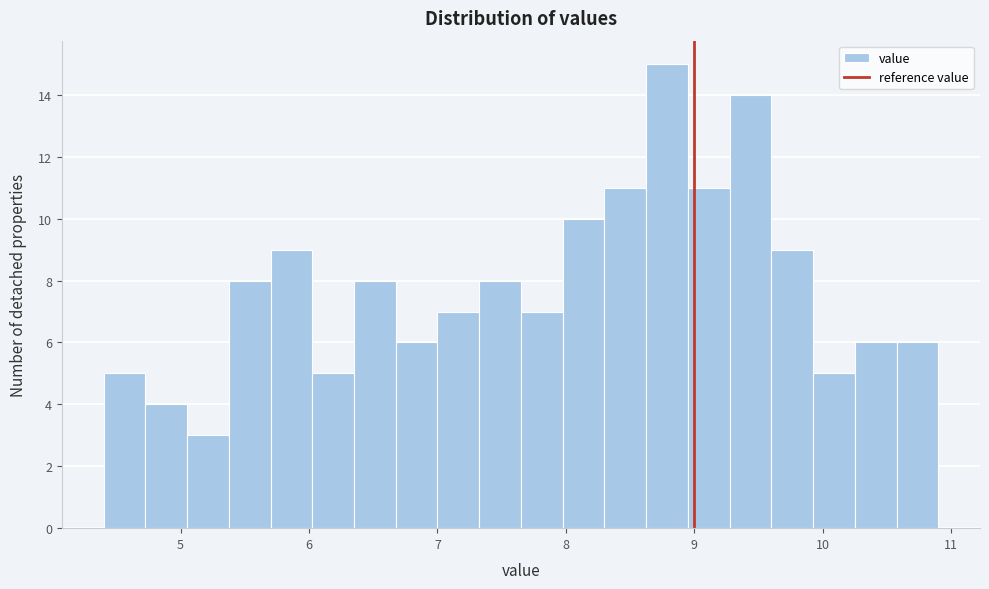

Around what value on the x-axis is the tallest bar? Give the approximate position of its centre, as read against the axis.

8.8